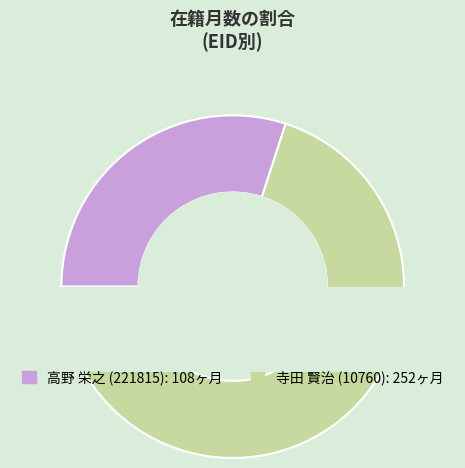

Rank the categories by value from highest to lowest.

寺田 賢治 (10760), 高野 栄之 (221815)